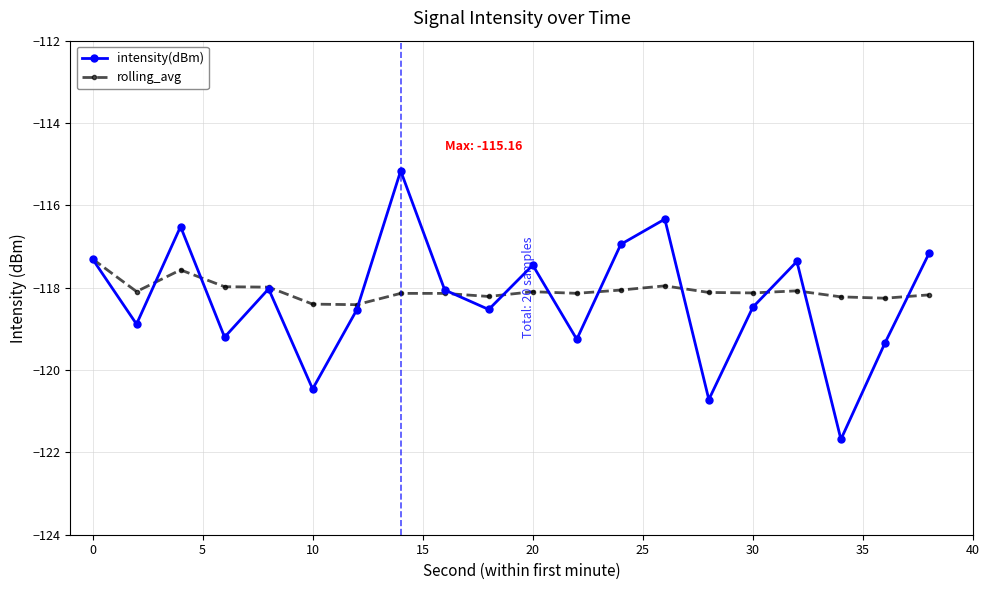

Which series has the widest spread of values?

intensity(dBm)